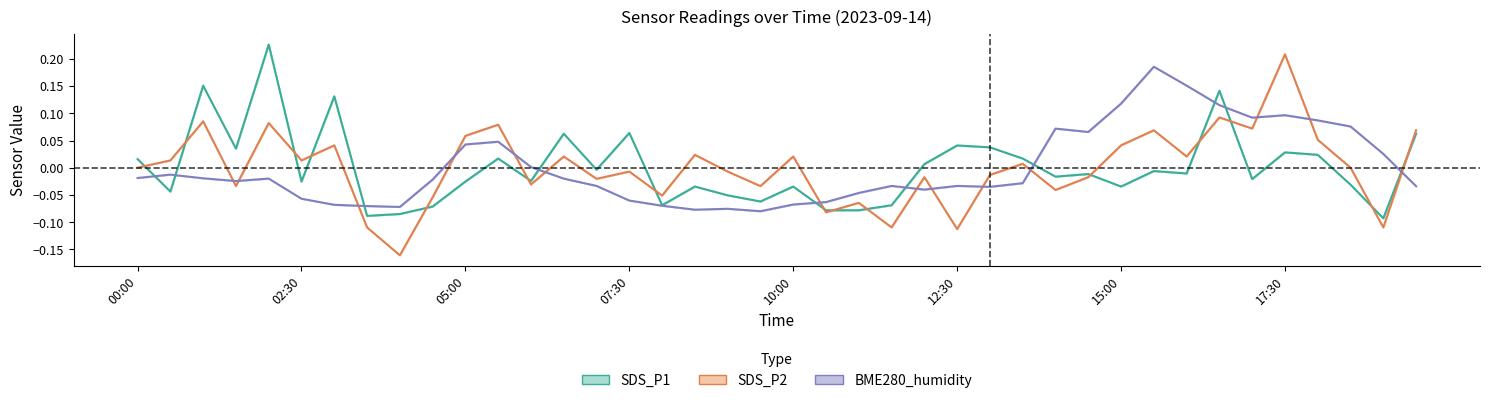

How many times do SDS_P1 and BME280_humidity cross each other?

10